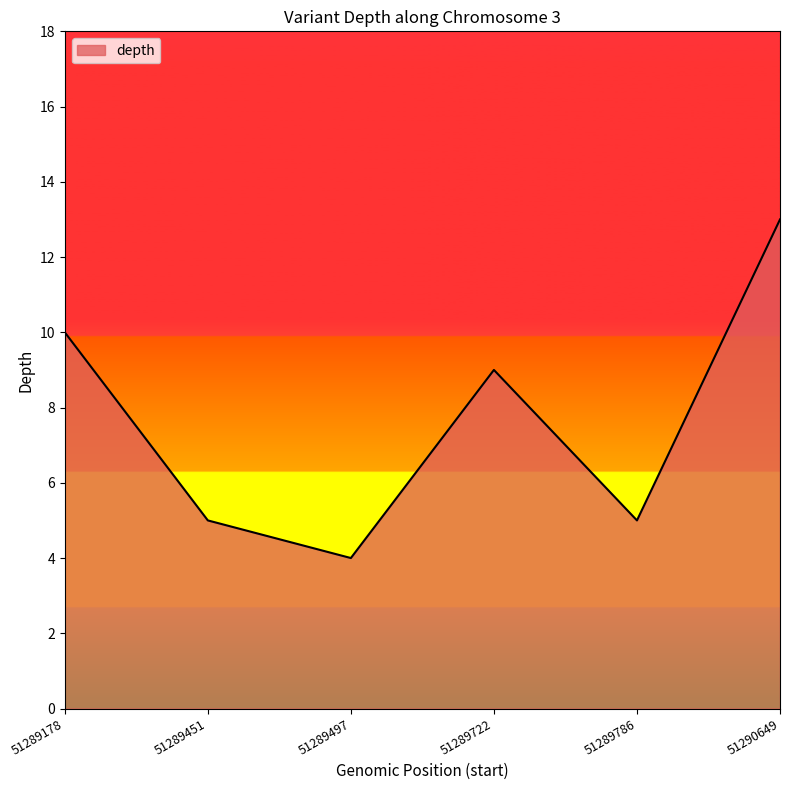

The chart shows a value of 5 at 51289451. True or false?

True